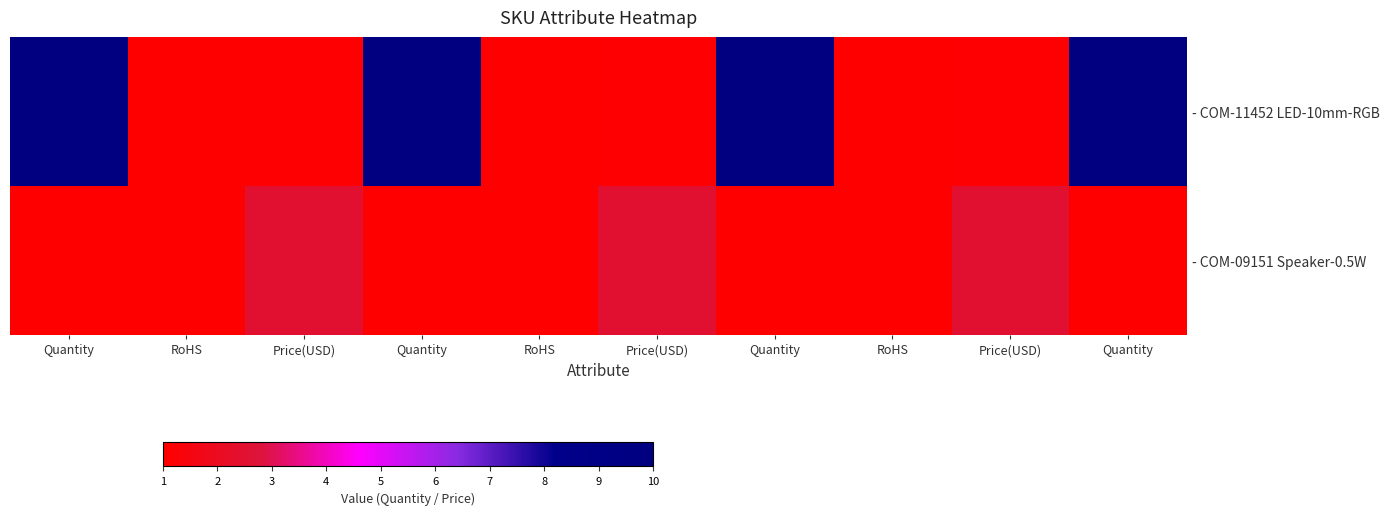

The value of - COM-09151 Speaker-0.5W at Price(USD) is 2.5. True or false?

True